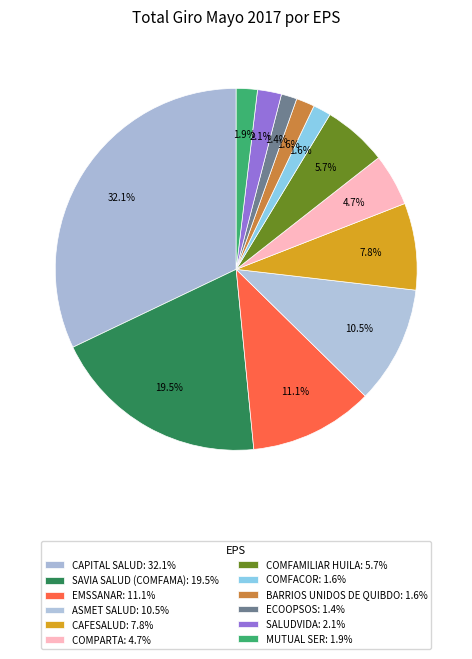

The ECOOPSOS slice represents 10% of the pie. True or false?

False